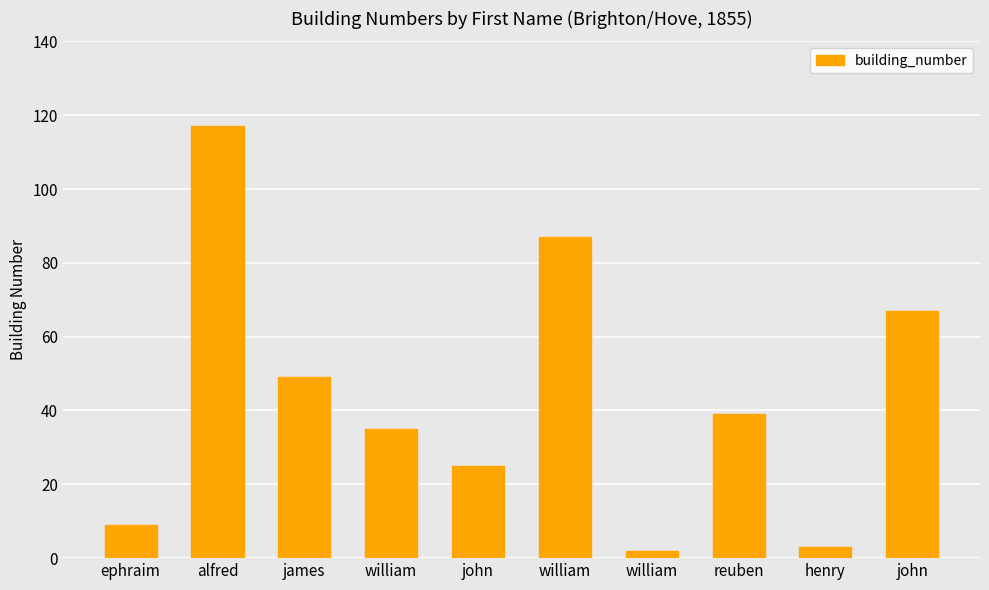

What is the sum of the values at john and reuben?

106